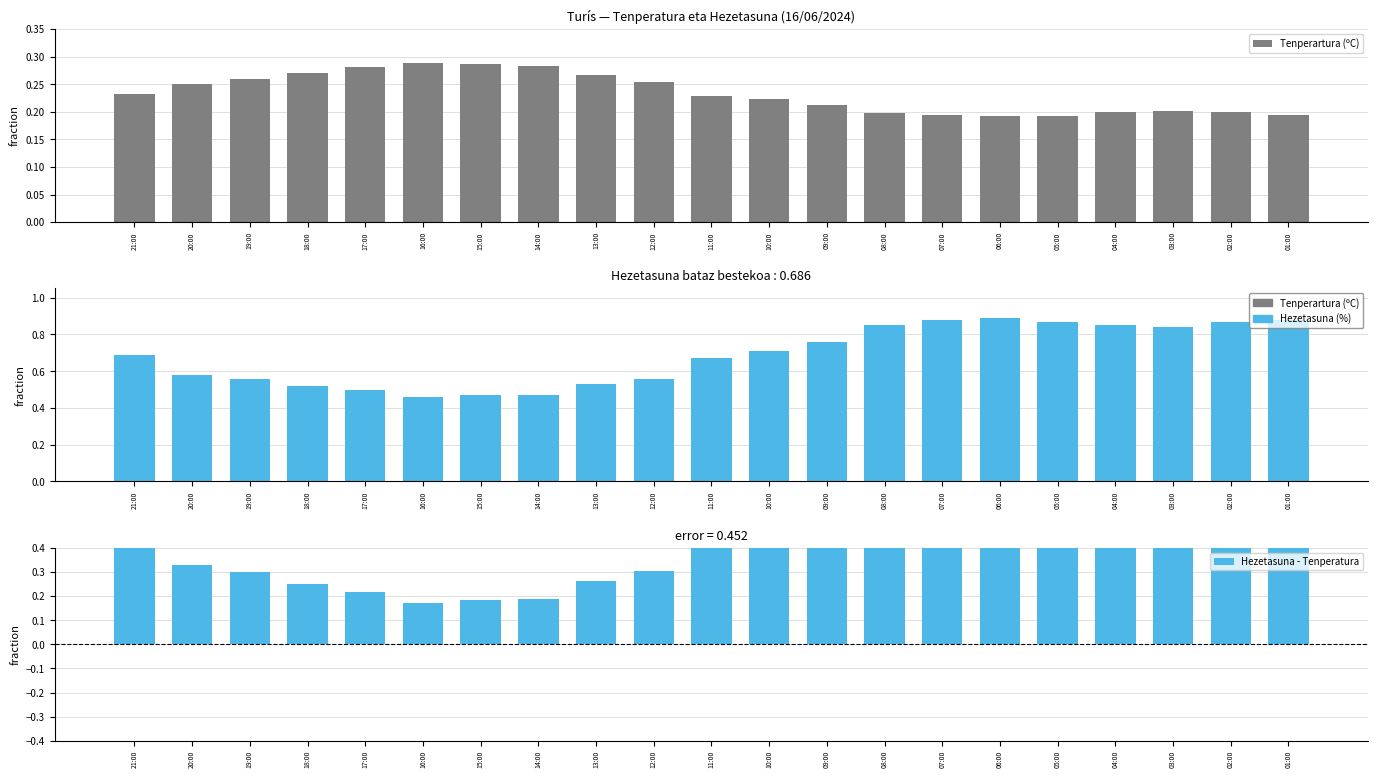

How many groups of bars are there?

21